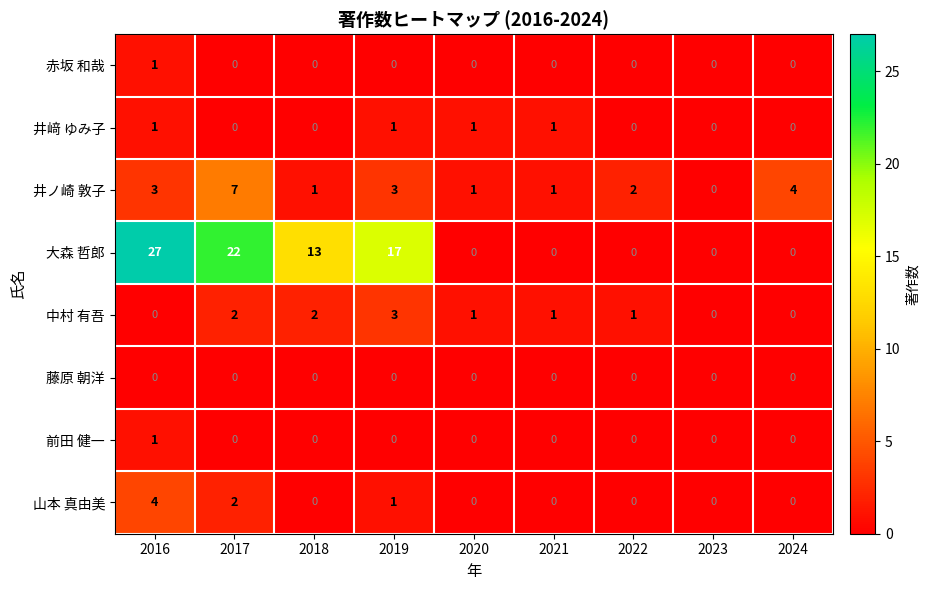

Which series changed the most between 2021 and 2024?

井ノ崎 敦子